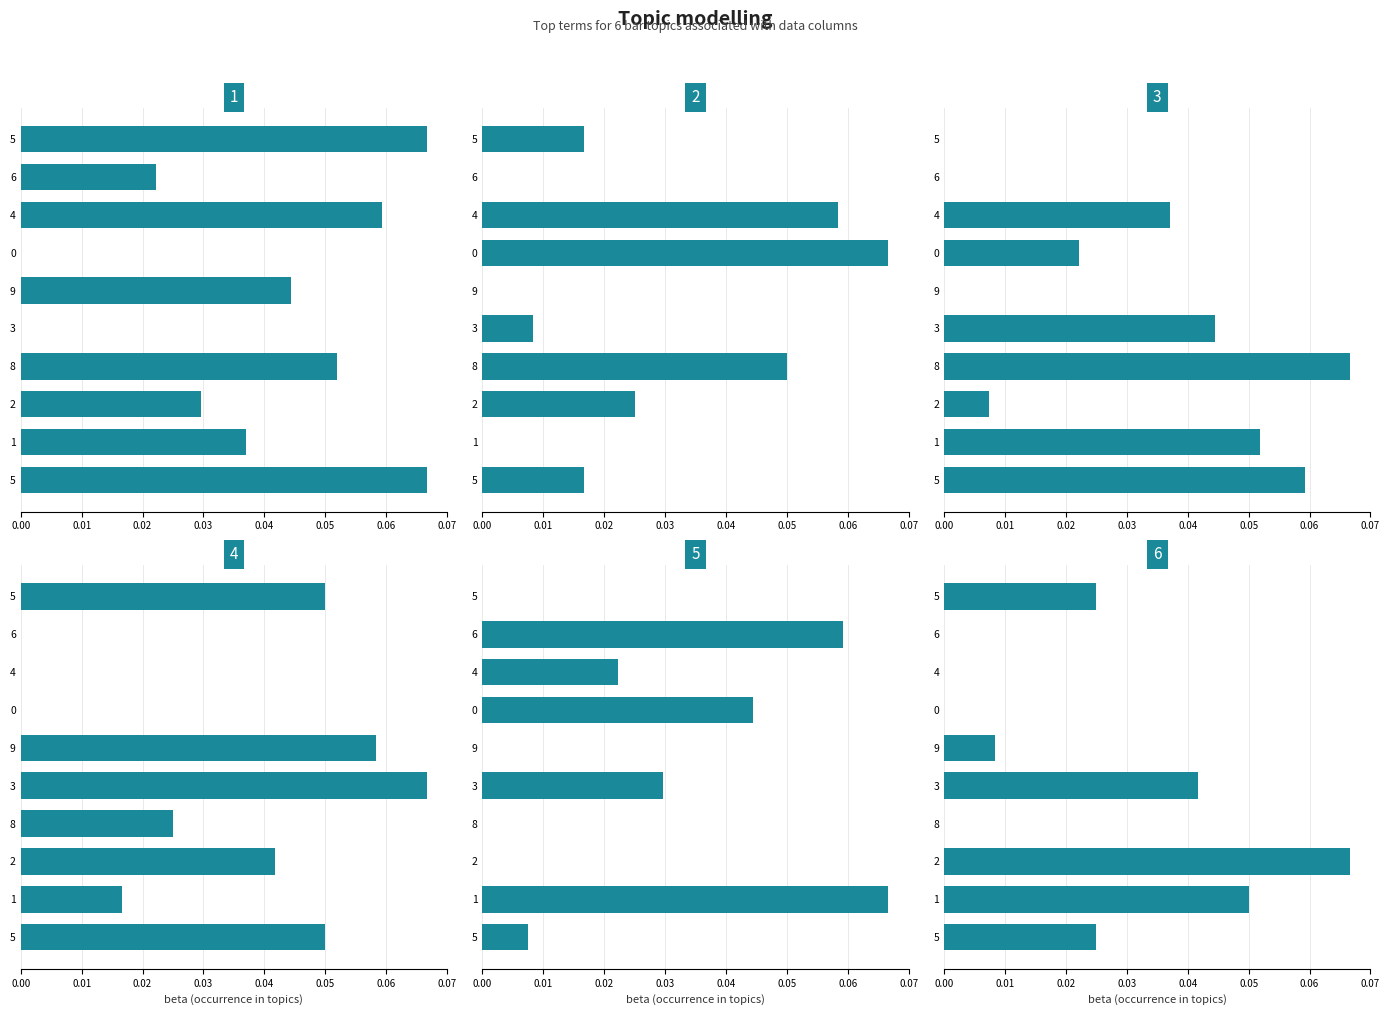

Count the number of categories in the chart.

10